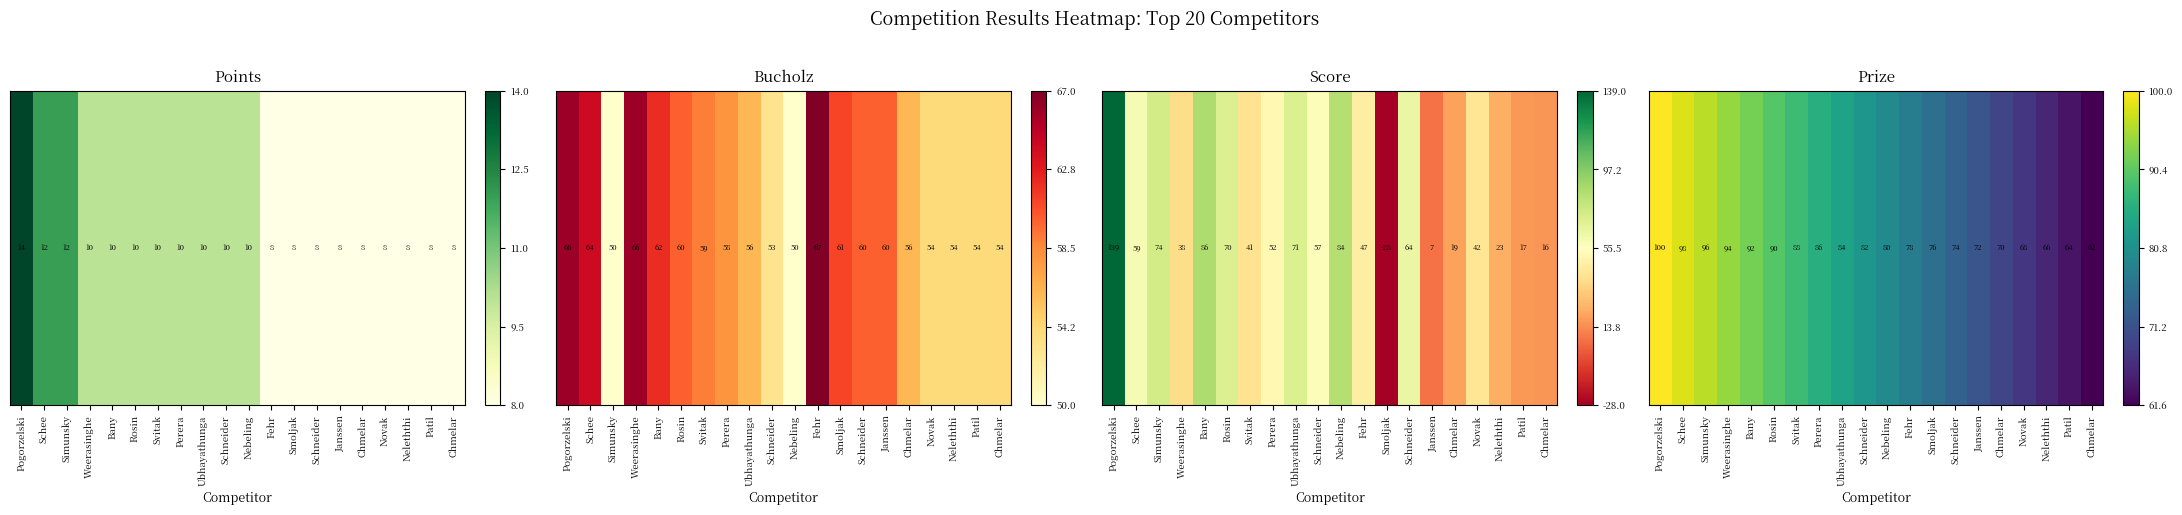

Is it true that the value at Pogorzelski is 100.0?

True